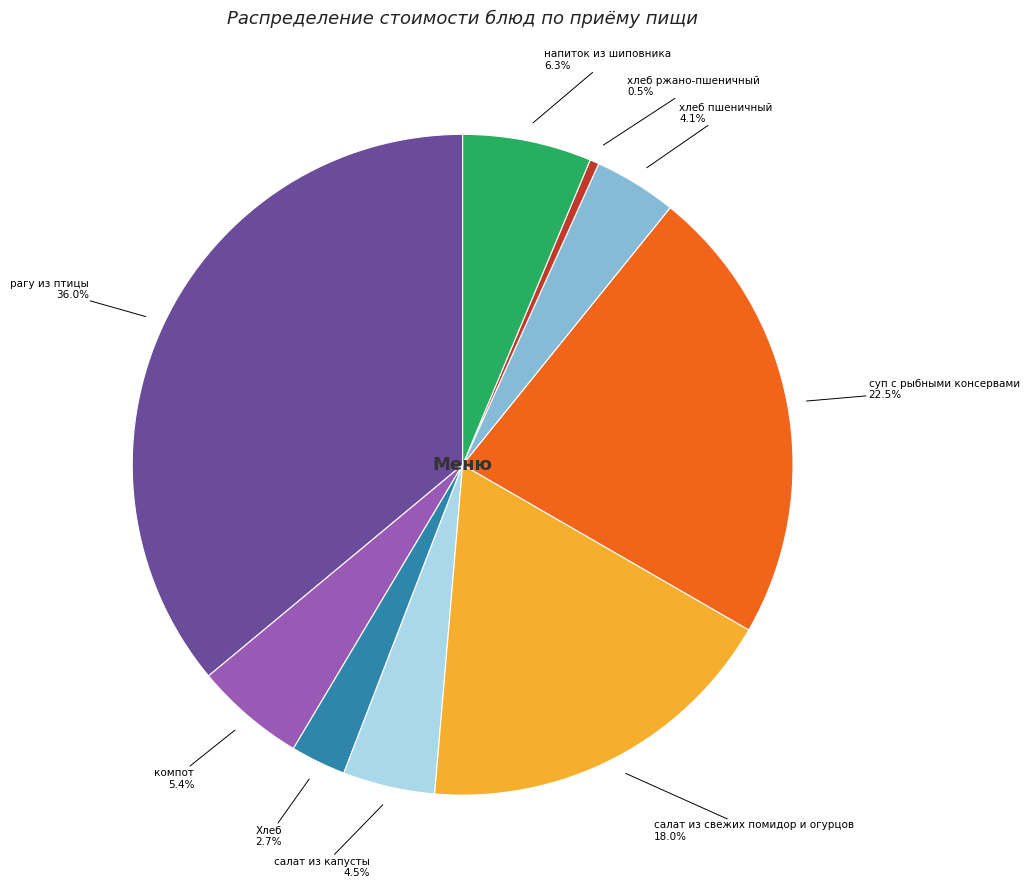

Is there a majority slice in this chart?

No